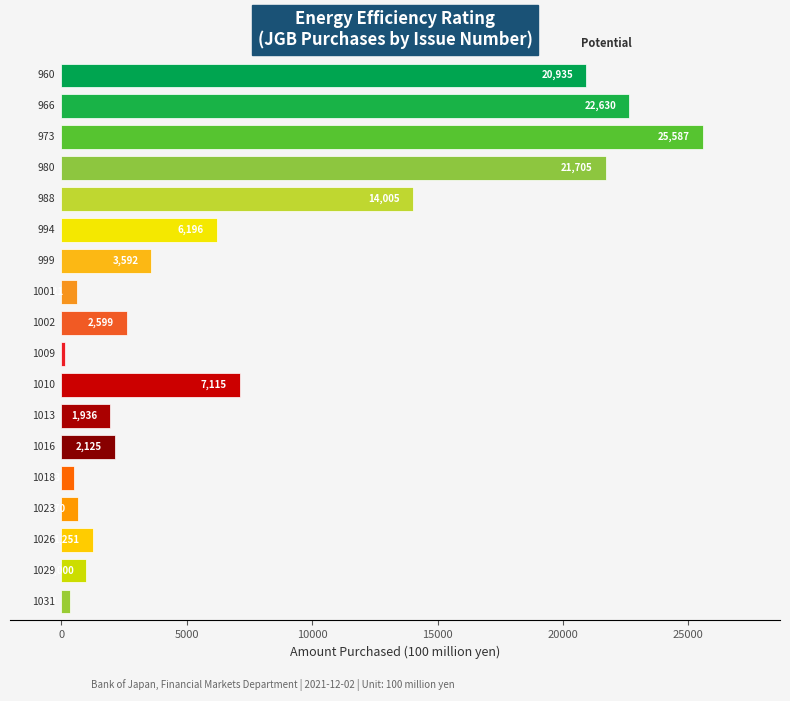

At which label does the data first exceed 2599?

960